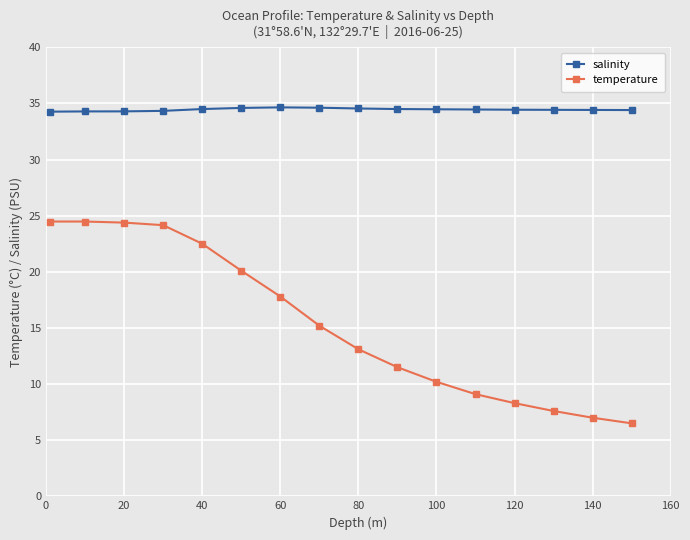

List the series in order of their overall mean, lowest first.

temperature, salinity